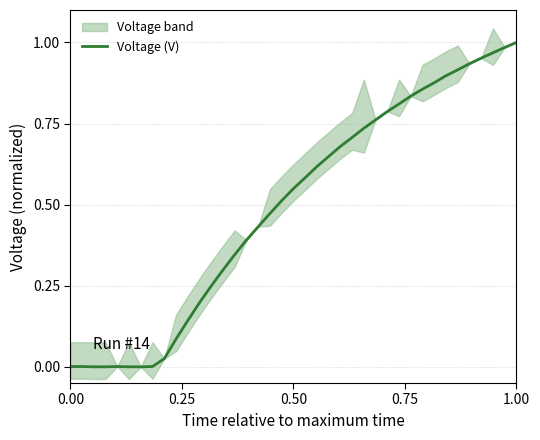

What is the maximum value shown in the chart?

1.0